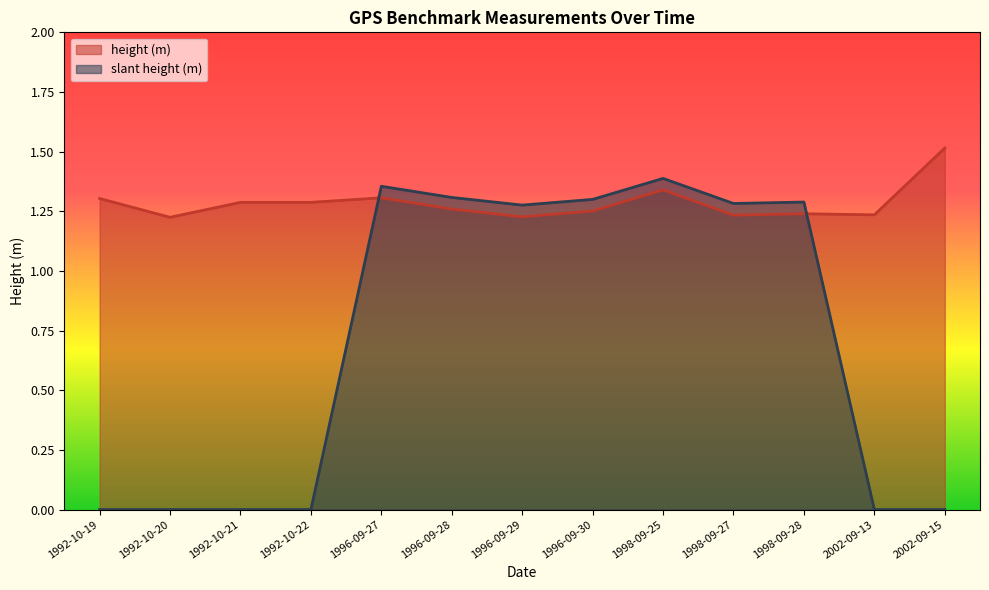

In slant height (m), how many points are lower than both neighbors (excluding endpoints)?

2